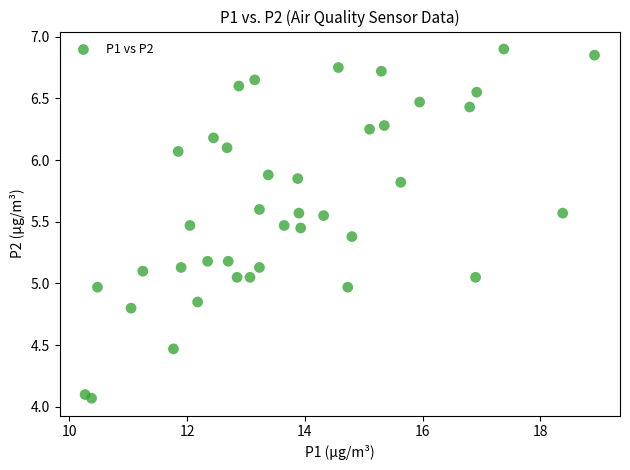

What is the range of Y values (max minus min)?

2.8